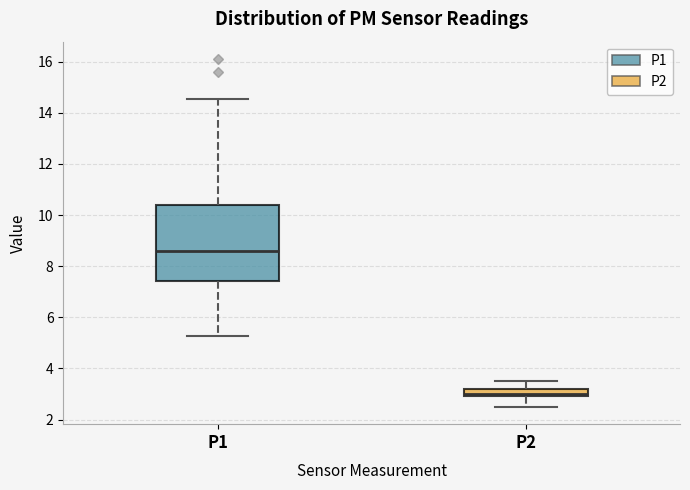

Which box is the tallest, from its lower edge to its upper edge?

P1